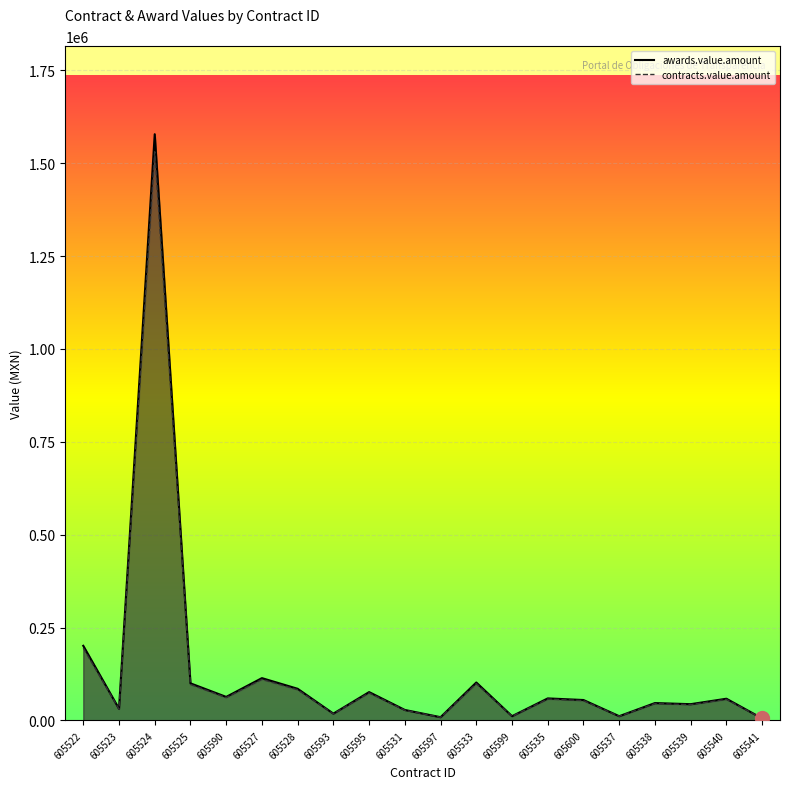

How many data points does each series have?

20